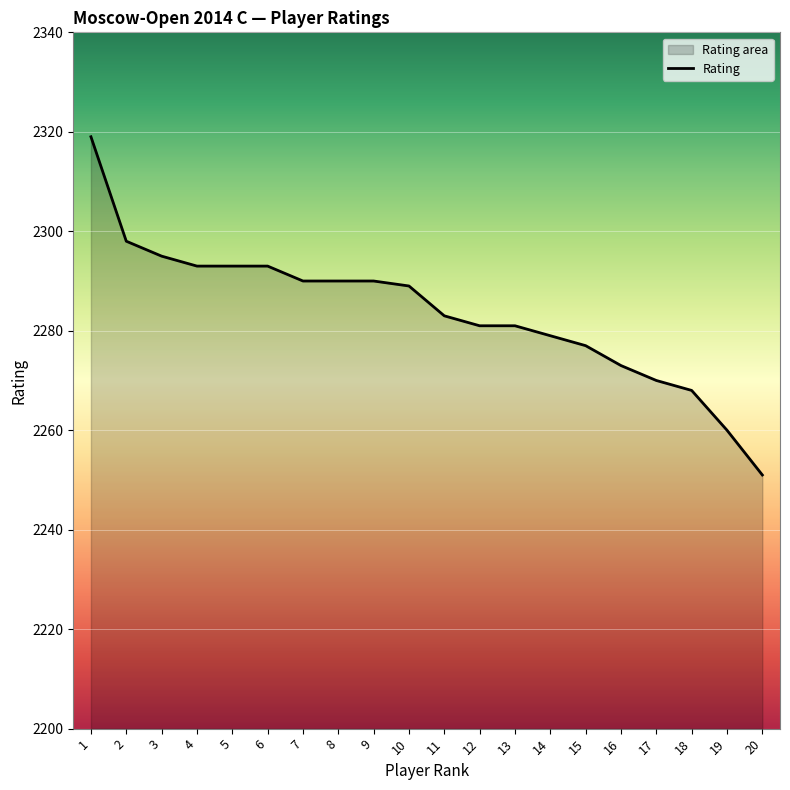

What is the change in value from 7 to 20?

-39